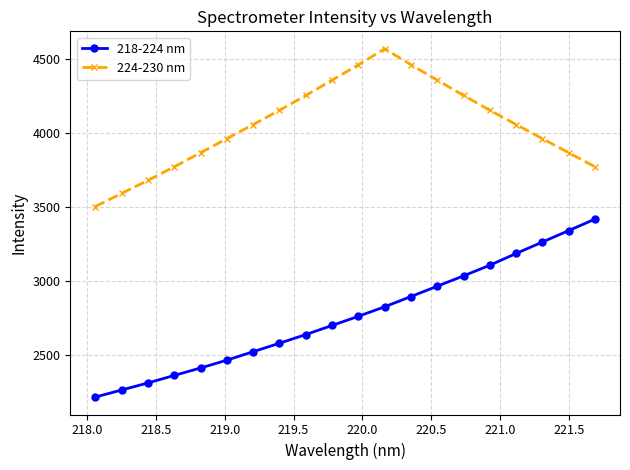

What is the minimum value shown in the chart?

2214.0